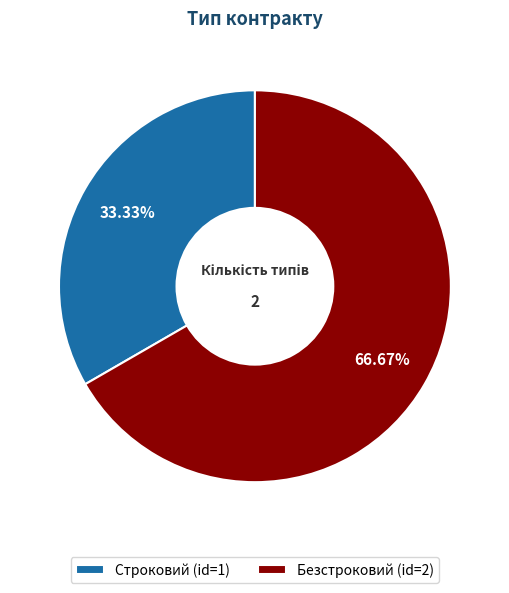

What percentage is the Безстроковий slice, to the nearest percent?

67%